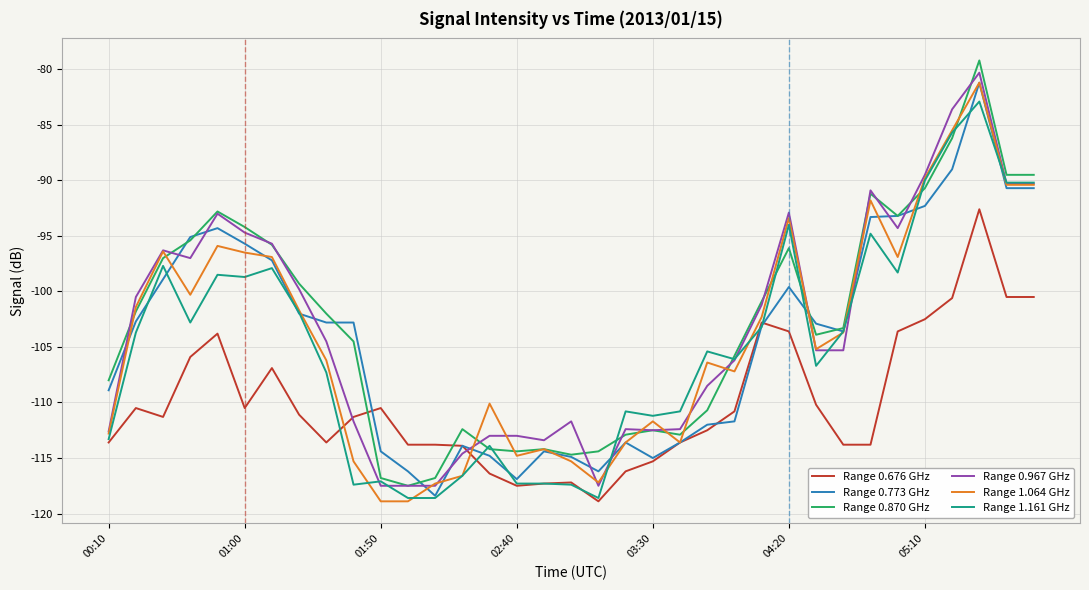

What is the minimum value for Range 1.064 GHz?

-118.9